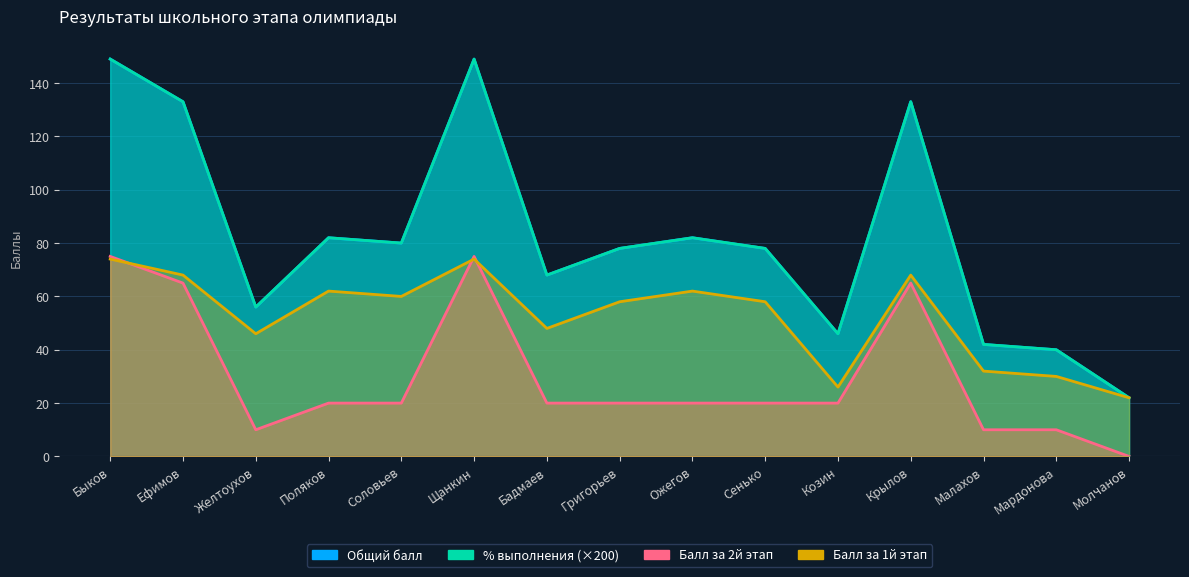

Does the chart display data point markers on the line(s)?

No